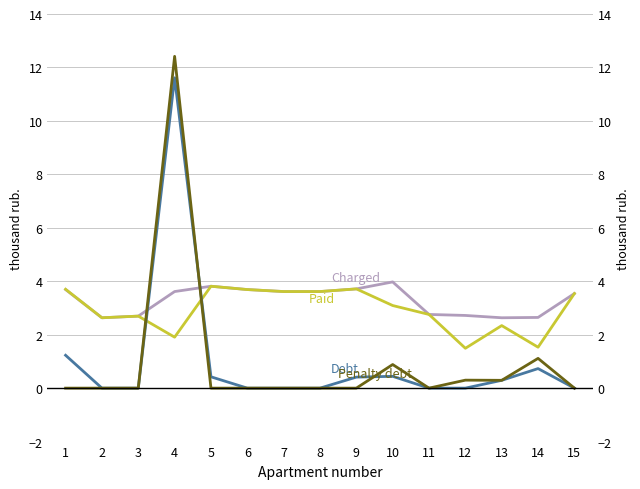

Is it true that Charged equals 1.3 at 3?

False